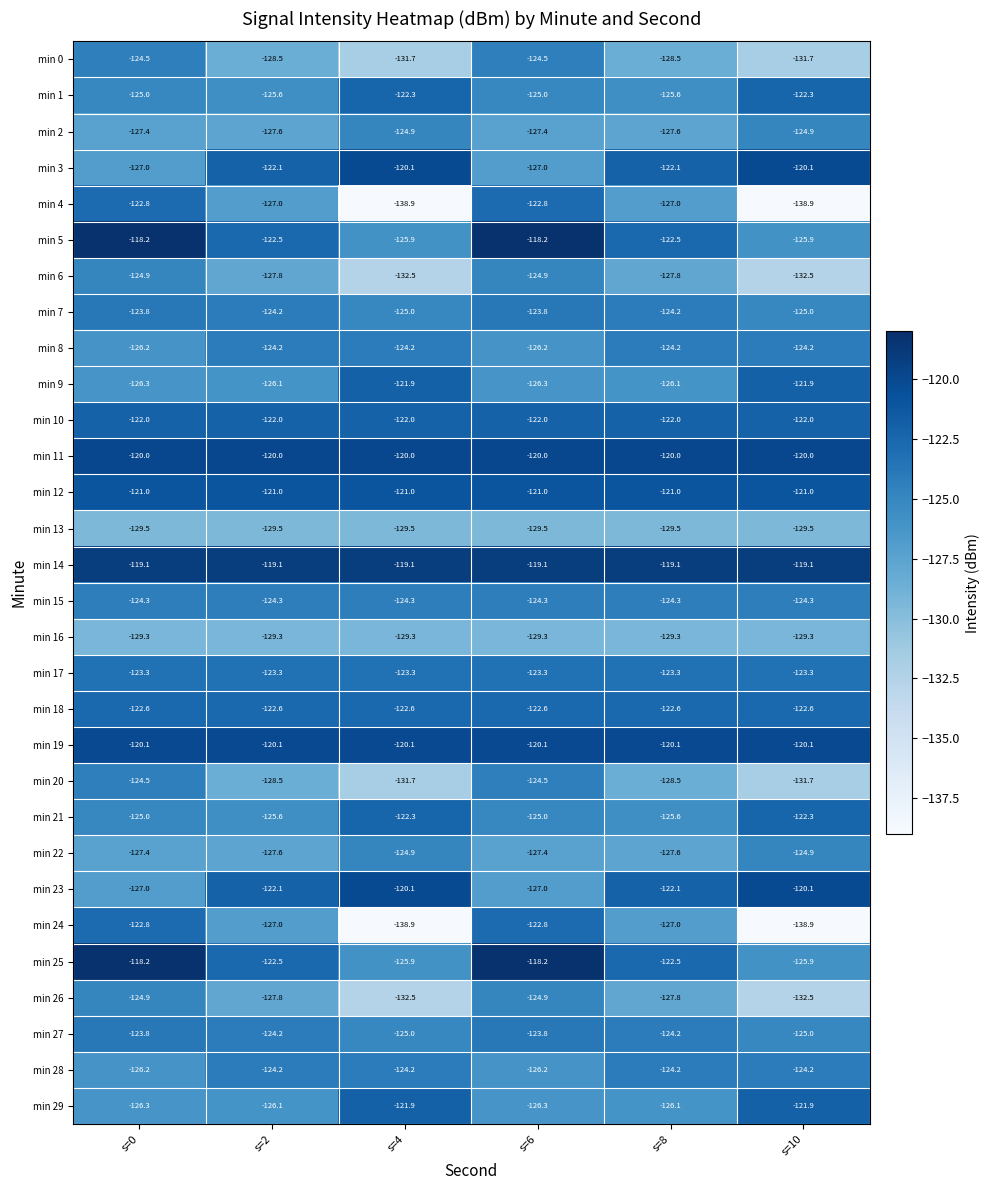

The min 7 series shows -31.9 at s=2. True or false?

False